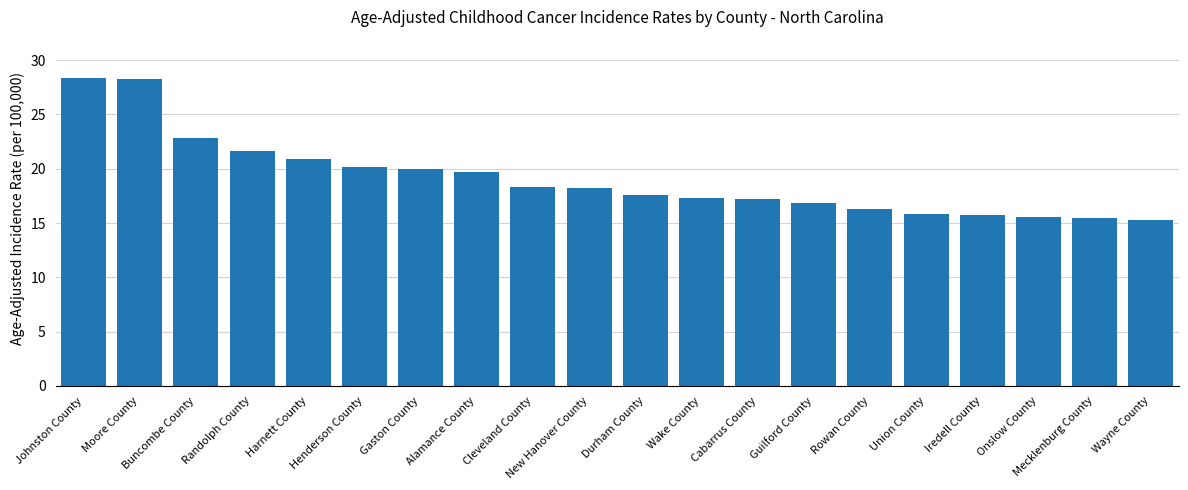

What is the greatest value displayed?

28.4